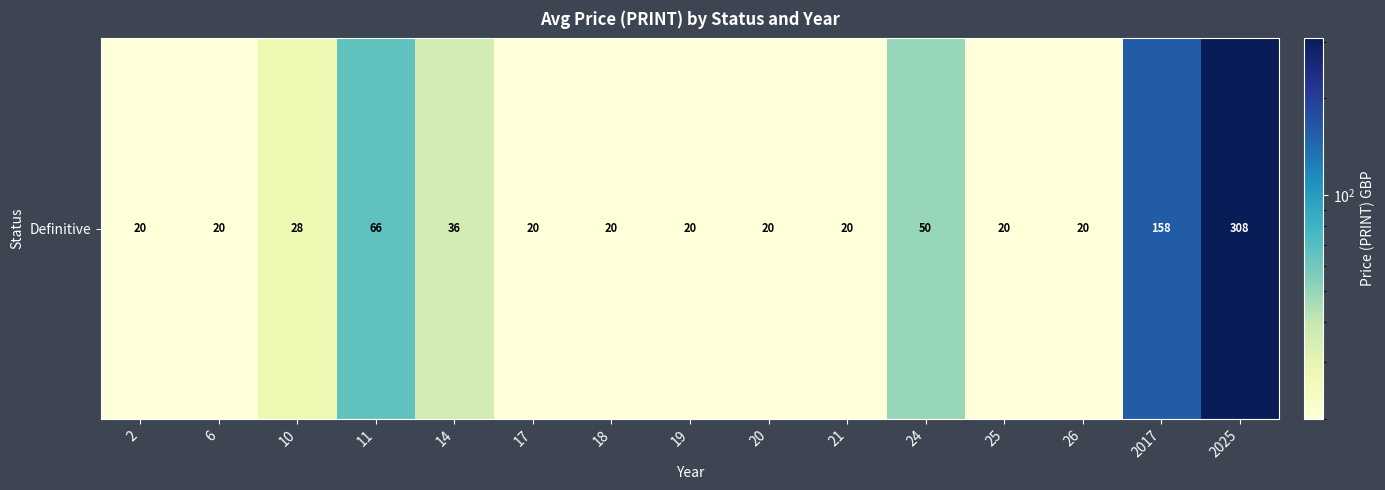

Between 11 and 2017, which is larger?

2017